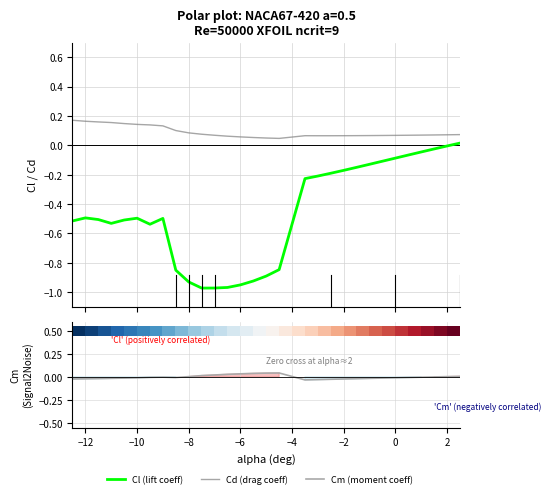

How many values in the Cm (moment coeff) series exceed 0?

10